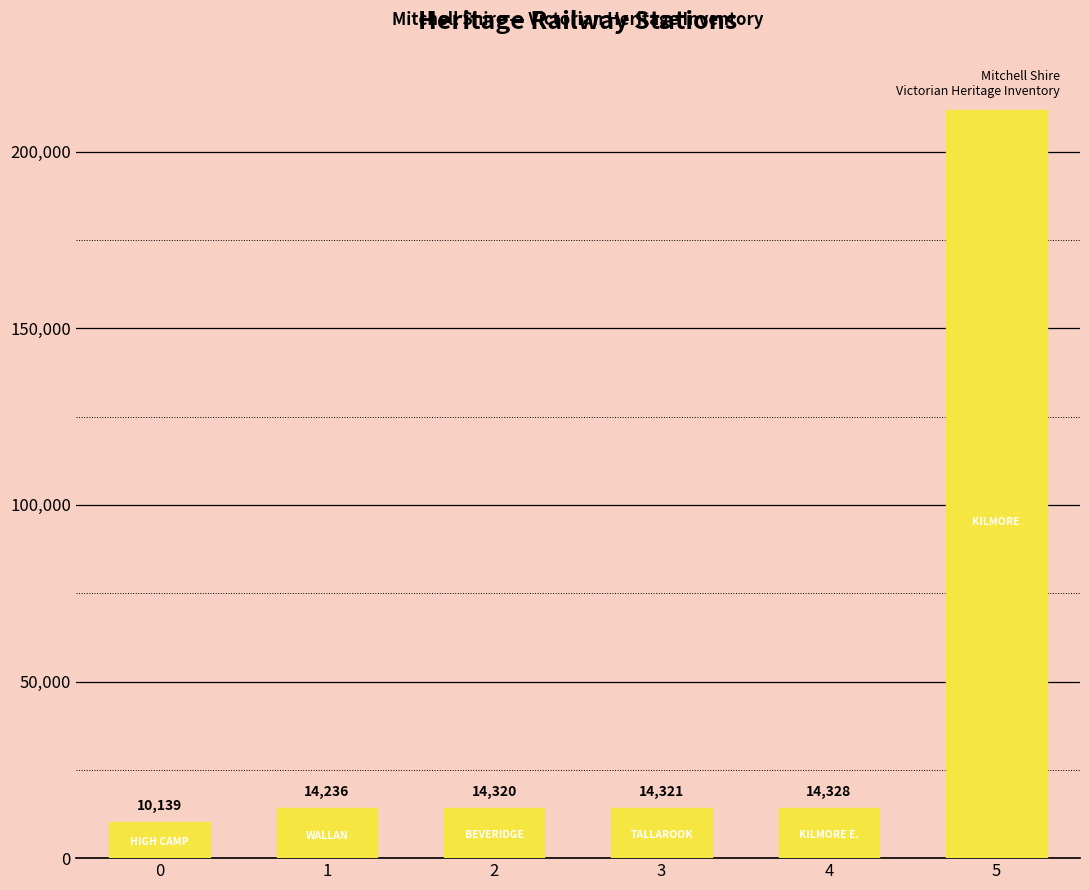

How many data points are less than 14321?

3